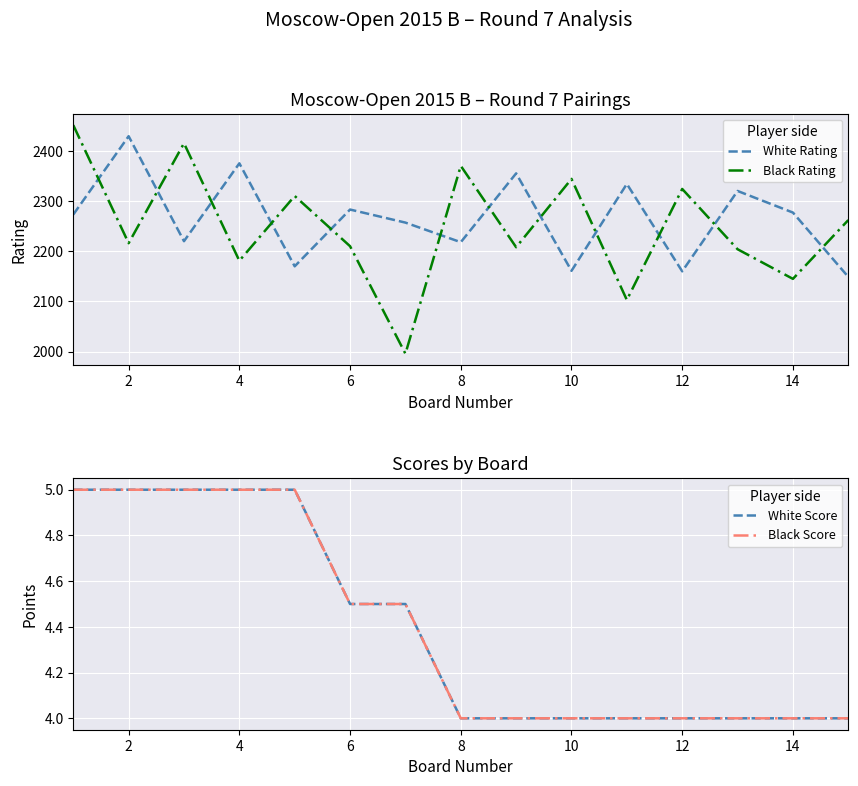

True or false: Black Score and Black Rating cross at least once.

False